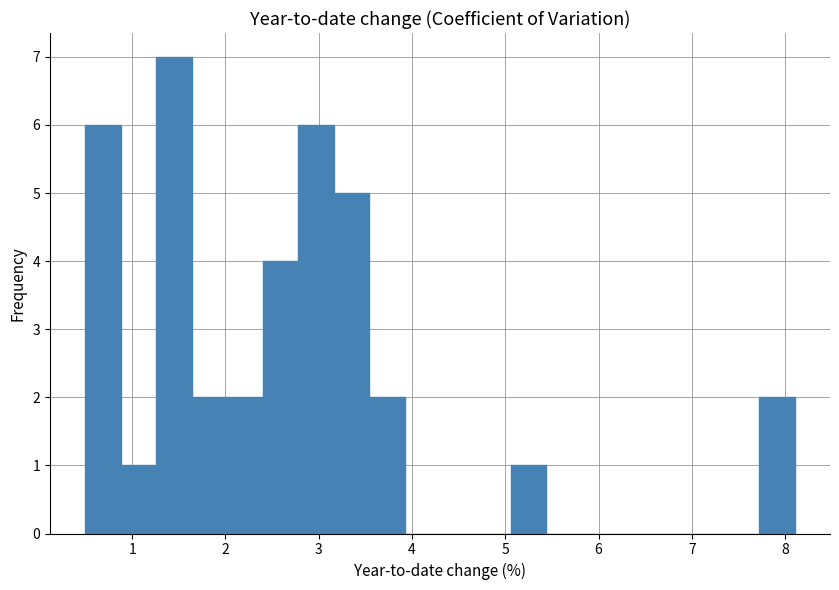

Around what value on the x-axis is the tallest bar? Give the approximate position of its centre, as read against the axis.

1.5